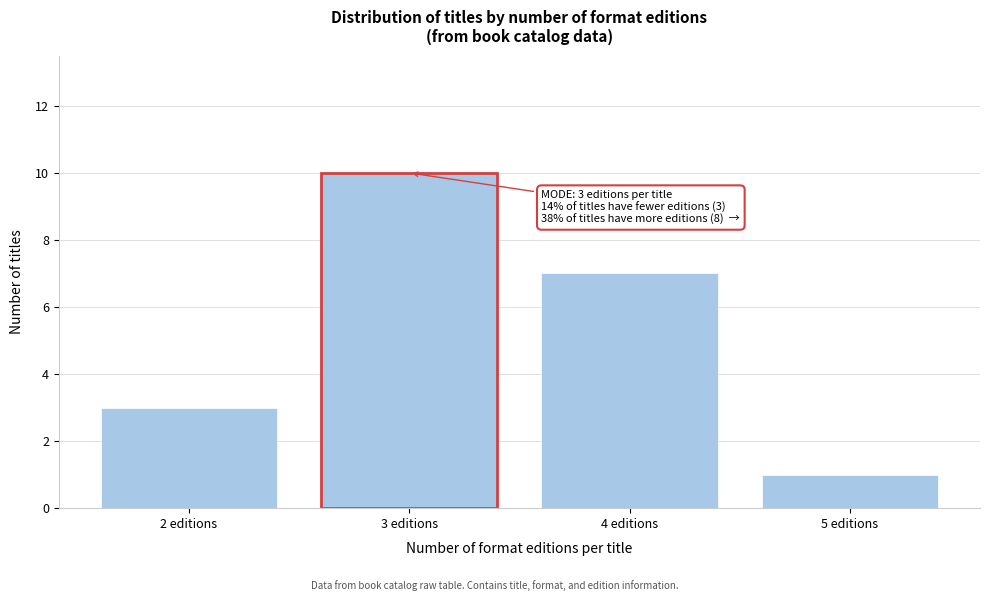

Reading left to right, what are all the values shown in this chart?

2 editions=3	3 editions=10	4 editions=7	5 editions=1